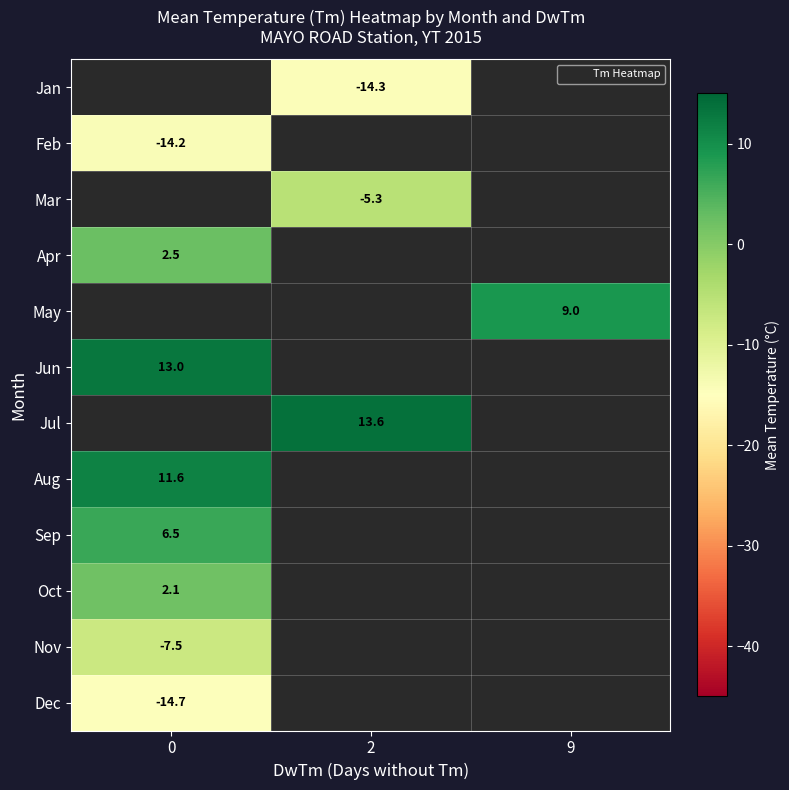

What is the maximum value shown in the chart?

13.6